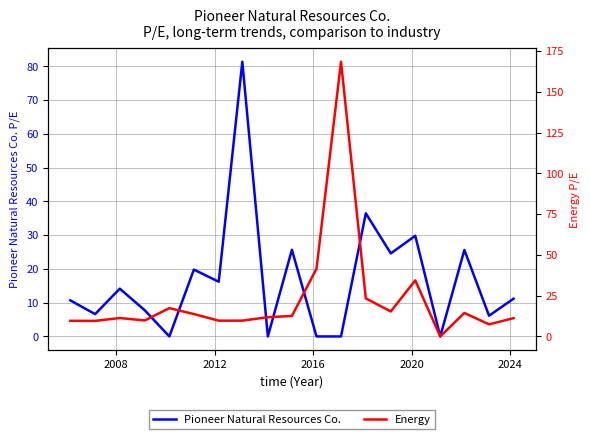

What is the average value of the Energy series?

22.7